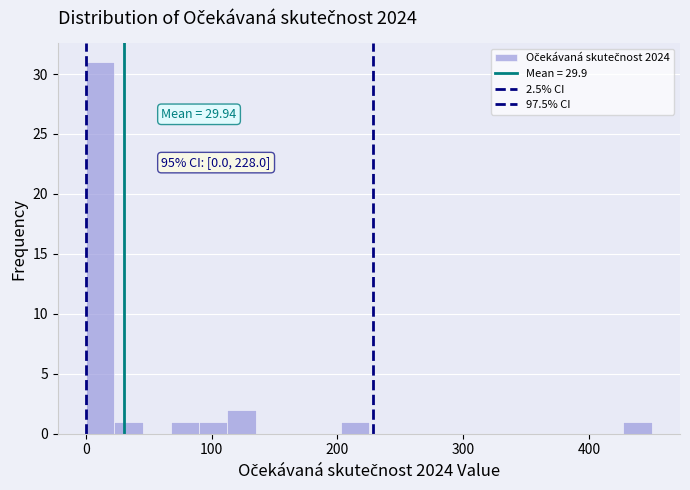

Read against the x-axis, roughly where is the centre of the tallest bar?

10